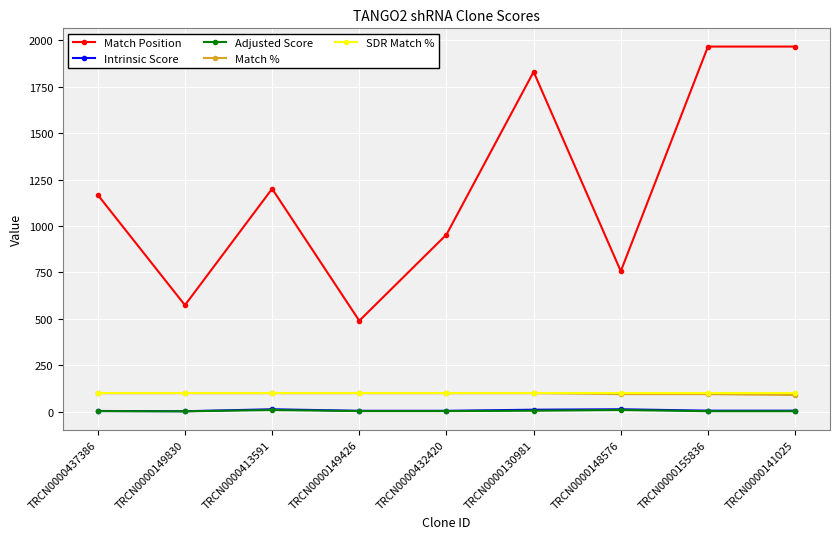

Which series has the widest spread of values?

Match Position